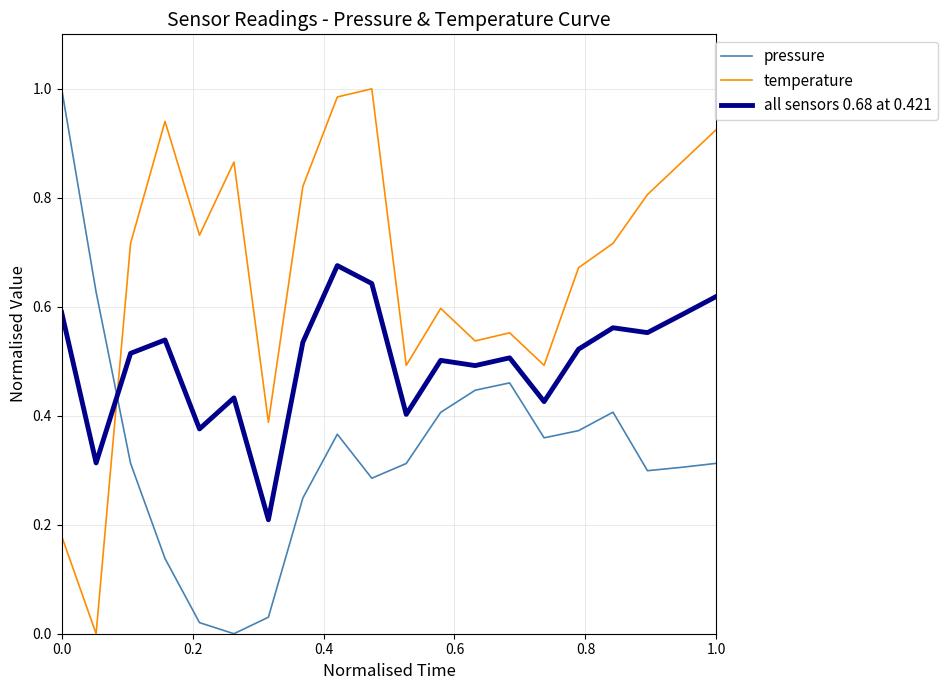

How many interior local peaks does the temperature series have?

5